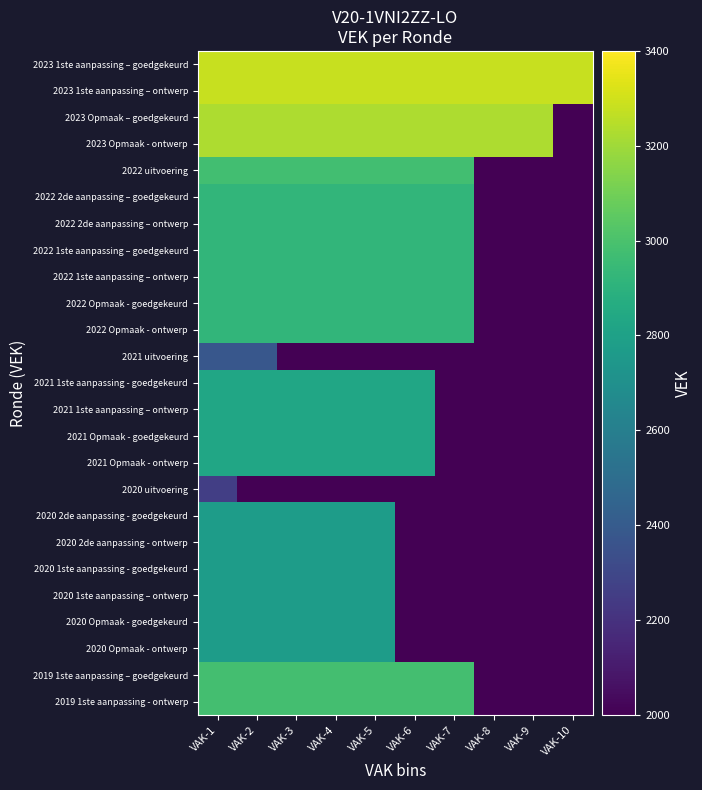

Reading right to left, what are all the values shown in this chart?

2023 1ste aanpassing – goedgekeurd: VAK-10=3281	VAK-9=3281	VAK-8=3281	VAK-7=3281	VAK-6=3281	VAK-5=3281	VAK-4=3281	VAK-3=3281	VAK-2=3281	VAK-1=3281
2023 1ste aanpassing – ontwerp: VAK-10=3281	VAK-9=3281	VAK-8=3281	VAK-7=3281	VAK-6=3281	VAK-5=3281	VAK-4=3281	VAK-3=3281	VAK-2=3281	VAK-1=3281
2023 Opmaak – goedgekeurd: VAK-10=2000	VAK-9=3225	VAK-8=3225	VAK-7=3225	VAK-6=3225	VAK-5=3225	VAK-4=3225	VAK-3=3225	VAK-2=3225	VAK-1=3225
2023 Opmaak - ontwerp: VAK-10=2000	VAK-9=3225	VAK-8=3225	VAK-7=3225	VAK-6=3225	VAK-5=3225	VAK-4=3225	VAK-3=3225	VAK-2=3225	VAK-1=3225
2022 uitvoering: VAK-10=2000	VAK-9=2000	VAK-8=2000	VAK-7=2974	VAK-6=2974	VAK-5=2974	VAK-4=2974	VAK-3=2974	VAK-2=2974	VAK-1=2974
2022 2de aanpassing – goedgekeurd: VAK-10=2000	VAK-9=2000	VAK-8=2000	VAK-7=2922	VAK-6=2922	VAK-5=2922	VAK-4=2922	VAK-3=2922	VAK-2=2922	VAK-1=2922
2022 2de aanpassing – ontwerp: VAK-10=2000	VAK-9=2000	VAK-8=2000	VAK-7=2922	VAK-6=2922	VAK-5=2922	VAK-4=2922	VAK-3=2922	VAK-2=2922	VAK-1=2922
2022 1ste aanpassing – goedgekeurd: VAK-10=2000	VAK-9=2000	VAK-8=2000	VAK-7=2922	VAK-6=2922	VAK-5=2922	VAK-4=2922	VAK-3=2922	VAK-2=2922	VAK-1=2922
2022 1ste aanpassing – ontwerp: VAK-10=2000	VAK-9=2000	VAK-8=2000	VAK-7=2922	VAK-6=2922	VAK-5=2922	VAK-4=2922	VAK-3=2922	VAK-2=2922	VAK-1=2922
2022 Opmaak - goedgekeurd: VAK-10=2000	VAK-9=2000	VAK-8=2000	VAK-7=2922	VAK-6=2922	VAK-5=2922	VAK-4=2922	VAK-3=2922	VAK-2=2922	VAK-1=2922
2022 Opmaak - ontwerp: VAK-10=2000	VAK-9=2000	VAK-8=2000	VAK-7=2922	VAK-6=2922	VAK-5=2922	VAK-4=2922	VAK-3=2922	VAK-2=2922	VAK-1=2922
2021 uitvoering: VAK-10=2000	VAK-9=2000	VAK-8=2000	VAK-7=2000	VAK-6=2000	VAK-5=2000	VAK-4=2000	VAK-3=2000	VAK-2=2382	VAK-1=2382
2021 1ste aanpassing - goedgekeurd: VAK-10=2000	VAK-9=2000	VAK-8=2000	VAK-7=2000	VAK-6=2828	VAK-5=2828	VAK-4=2828	VAK-3=2828	VAK-2=2828	VAK-1=2828
2021 1ste aanpassing – ontwerp: VAK-10=2000	VAK-9=2000	VAK-8=2000	VAK-7=2000	VAK-6=2828	VAK-5=2828	VAK-4=2828	VAK-3=2828	VAK-2=2828	VAK-1=2828
2021 Opmaak - goedgekeurd: VAK-10=2000	VAK-9=2000	VAK-8=2000	VAK-7=2000	VAK-6=2828	VAK-5=2828	VAK-4=2828	VAK-3=2828	VAK-2=2828	VAK-1=2828
2021 Opmaak - ontwerp: VAK-10=2000	VAK-9=2000	VAK-8=2000	VAK-7=2000	VAK-6=2828	VAK-5=2828	VAK-4=2828	VAK-3=2828	VAK-2=2828	VAK-1=2828
2020 uitvoering: VAK-10=2000	VAK-9=2000	VAK-8=2000	VAK-7=2000	VAK-6=2000	VAK-5=2000	VAK-4=2000	VAK-3=2000	VAK-2=2000	VAK-1=2261
2020 2de aanpassing - goedgekeurd: VAK-10=2000	VAK-9=2000	VAK-8=2000	VAK-7=2000	VAK-6=2000	VAK-5=2773	VAK-4=2773	VAK-3=2773	VAK-2=2773	VAK-1=2773
2020 2de aanpassing - ontwerp: VAK-10=2000	VAK-9=2000	VAK-8=2000	VAK-7=2000	VAK-6=2000	VAK-5=2773	VAK-4=2773	VAK-3=2773	VAK-2=2773	VAK-1=2773
2020 1ste aanpassing - goedgekeurd: VAK-10=2000	VAK-9=2000	VAK-8=2000	VAK-7=2000	VAK-6=2000	VAK-5=2773	VAK-4=2773	VAK-3=2773	VAK-2=2773	VAK-1=2773
2020 1ste aanpassing – ontwerp: VAK-10=2000	VAK-9=2000	VAK-8=2000	VAK-7=2000	VAK-6=2000	VAK-5=2773	VAK-4=2773	VAK-3=2773	VAK-2=2773	VAK-1=2773
2020 Opmaak - goedgekeurd: VAK-10=2000	VAK-9=2000	VAK-8=2000	VAK-7=2000	VAK-6=2000	VAK-5=2773	VAK-4=2773	VAK-3=2773	VAK-2=2773	VAK-1=2773
2020 Opmaak - ontwerp: VAK-10=2000	VAK-9=2000	VAK-8=2000	VAK-7=2000	VAK-6=2000	VAK-5=2773	VAK-4=2773	VAK-3=2773	VAK-2=2773	VAK-1=2773
2019 1ste aanpassing – goedgekeurd: VAK-10=2000	VAK-9=2000	VAK-8=2000	VAK-7=2981	VAK-6=2981	VAK-5=2981	VAK-4=2981	VAK-3=2981	VAK-2=2981	VAK-1=2981
2019 1ste aanpassing - ontwerp: VAK-10=2000	VAK-9=2000	VAK-8=2000	VAK-7=2981	VAK-6=2981	VAK-5=2981	VAK-4=2981	VAK-3=2981	VAK-2=2981	VAK-1=2981